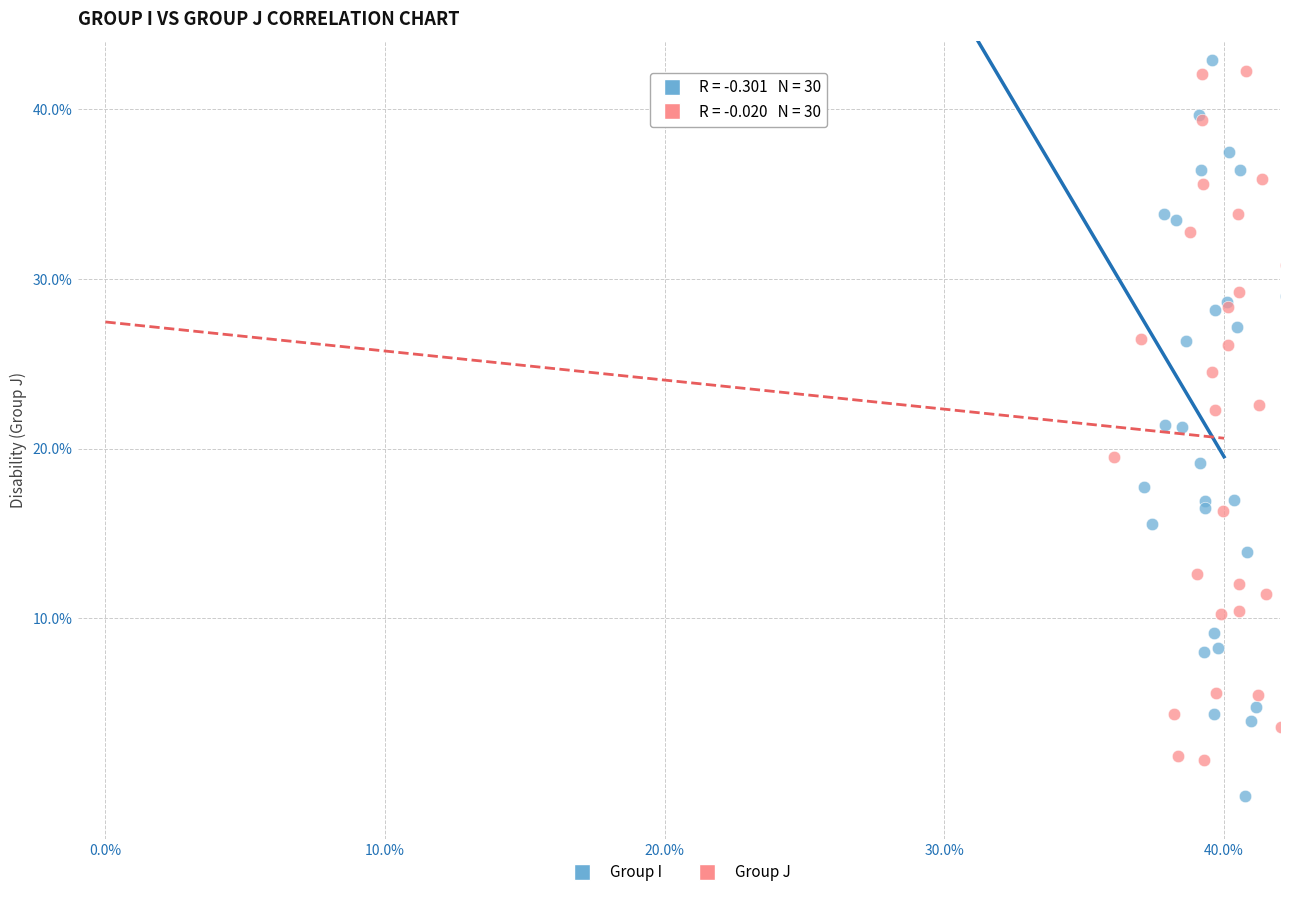

Which series has the largest Y range (max minus min)?

Group I